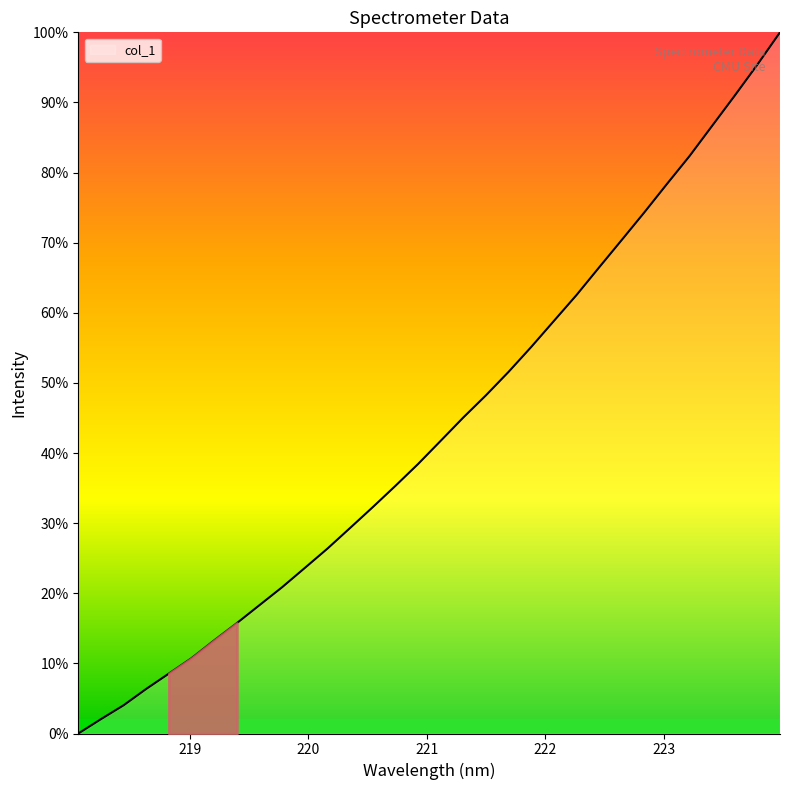

What is the difference between the maximum and minimum values?

100.0